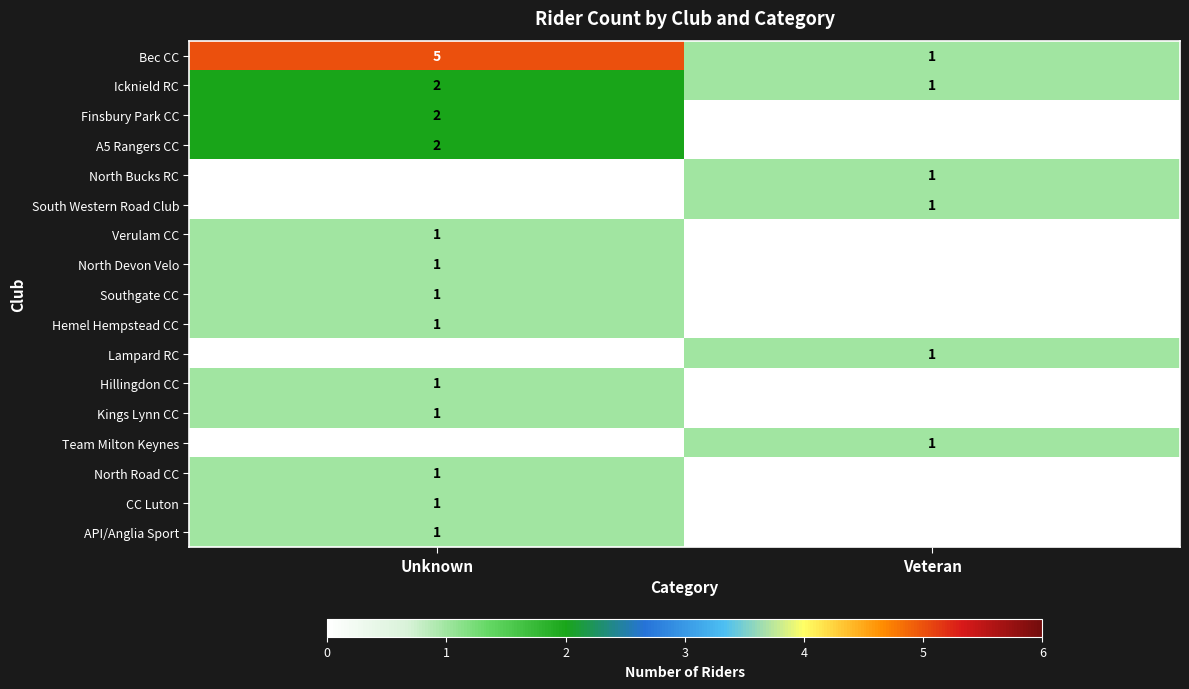

The Hillingdon CC series shows 0 at Unknown. True or false?

False